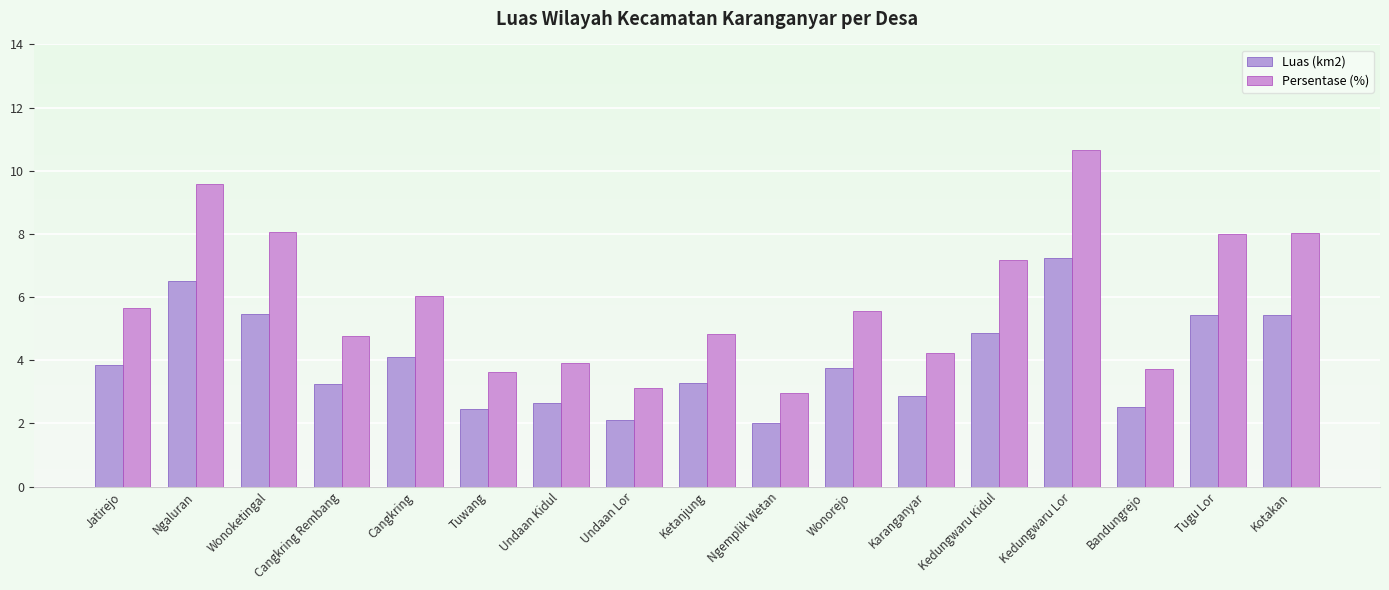

Which series has the largest total across all categories?

Persentase (%)